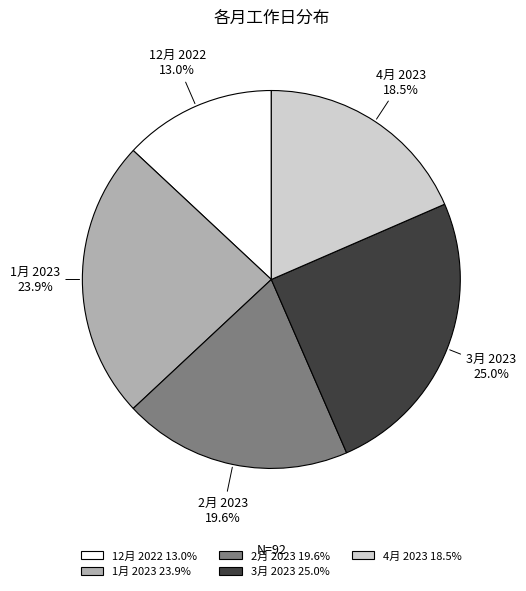

What percentage is NOT represented by 3月 2023?

75.0%